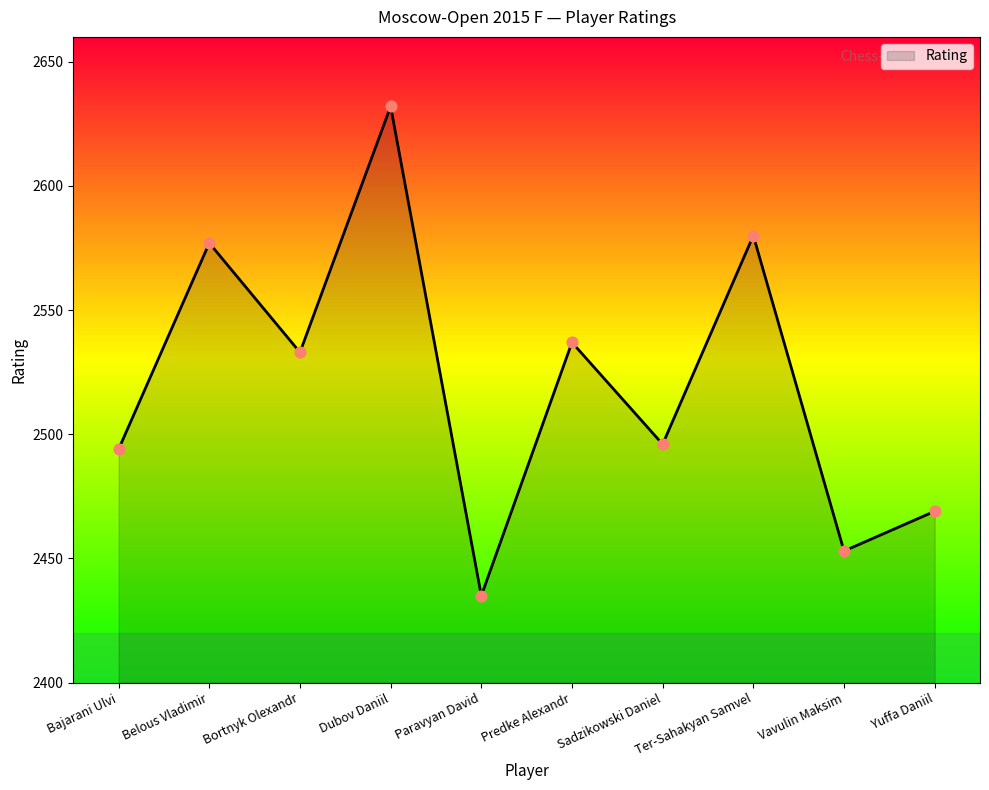

What is the change in value from Bajarani Ulvi to Sadzikowski Daniel?

+2